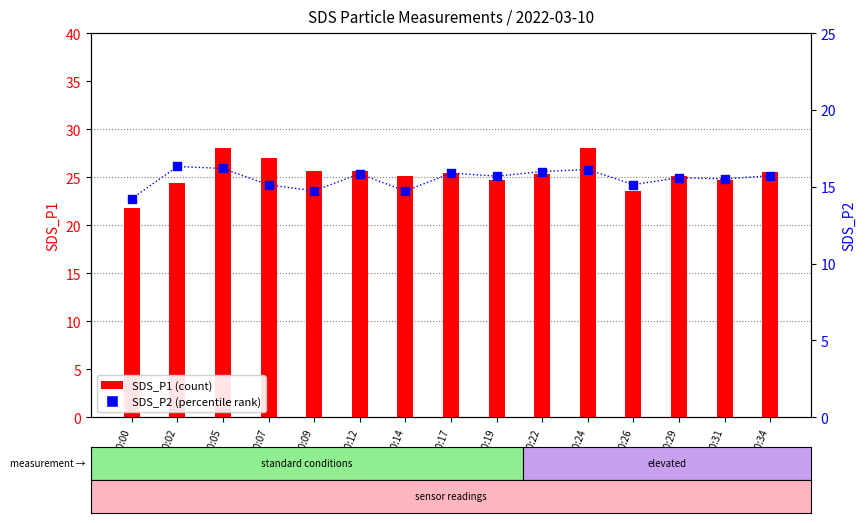

What is the total value across all series at 00:12?

41.5